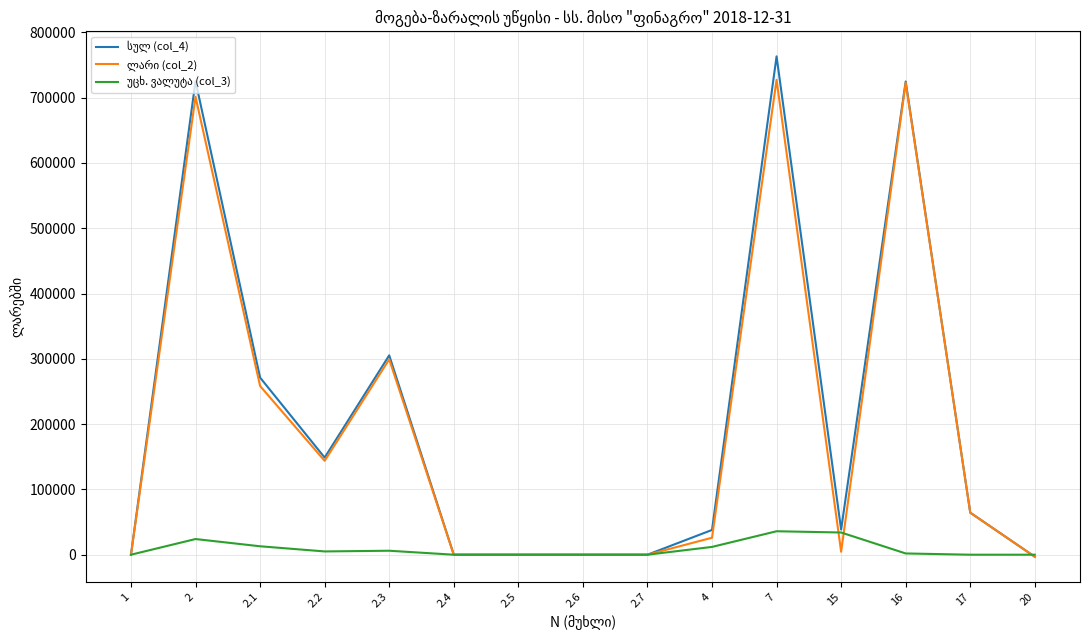

What is the total value across all series at 2?

1450637.6